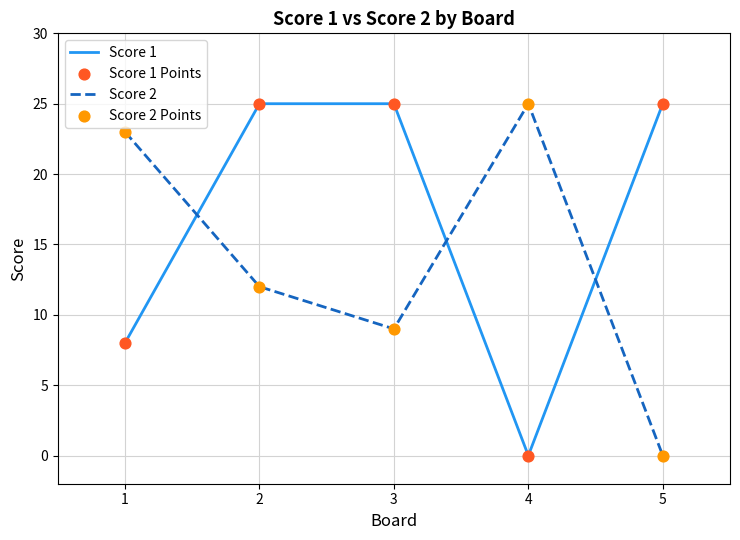

What is the difference between the highest and lowest values at 4?

25